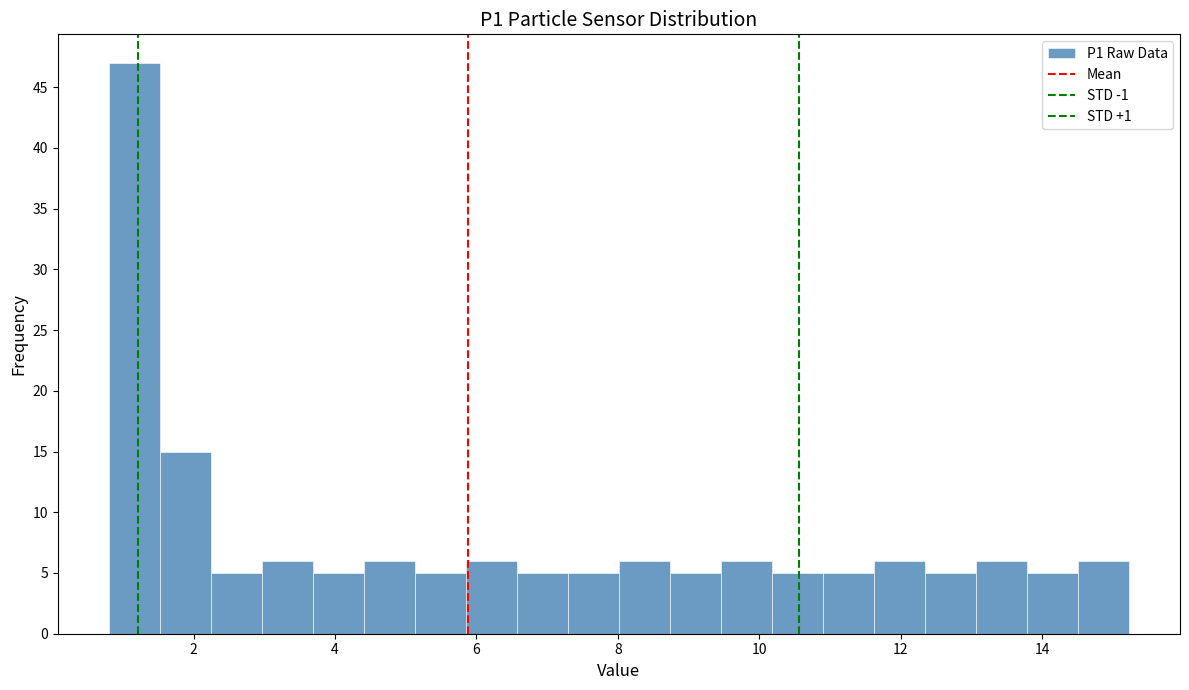

Around what value on the x-axis is the tallest bar? Give the approximate position of its centre, as read against the axis.

1.2